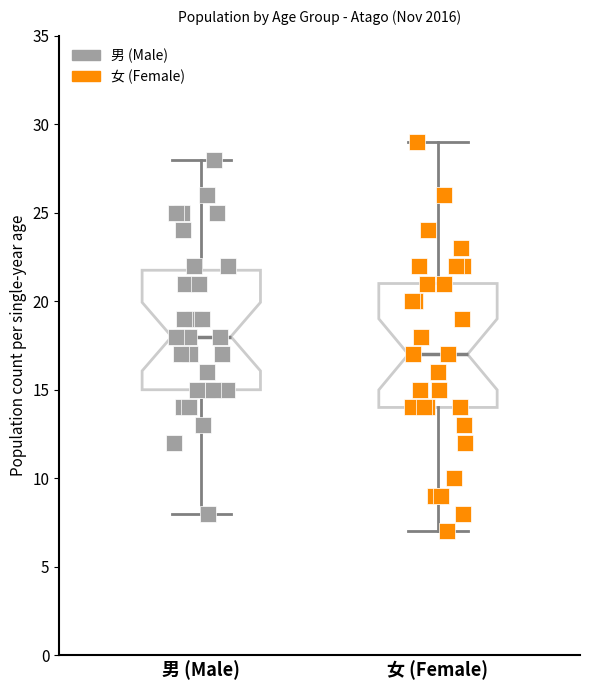

Reading left to right, transcribe this box plot: for each box, give where its median line is, the range the box spans, and where its two whiskers end, as read against the y-axis. The values are not printed on the chart, so give them approximately, as read against the axis.

男 (Male): median 18, box 15 to 22, whiskers 8 to 28
女 (Female): median 17, box 14 to 21, whiskers 7 to 29